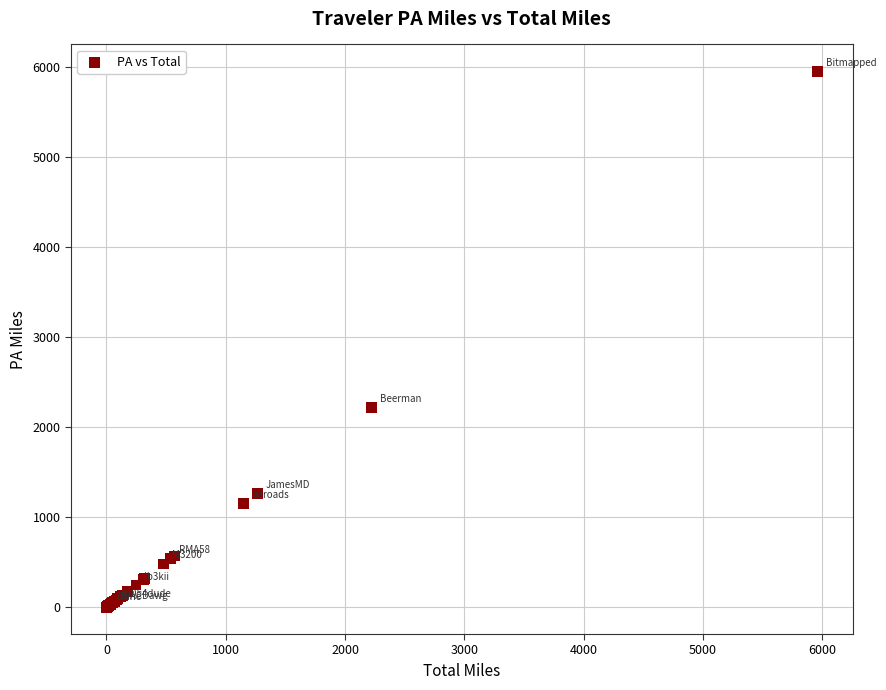

What Y value in the scatter plot is closest to 2978?

2223.0